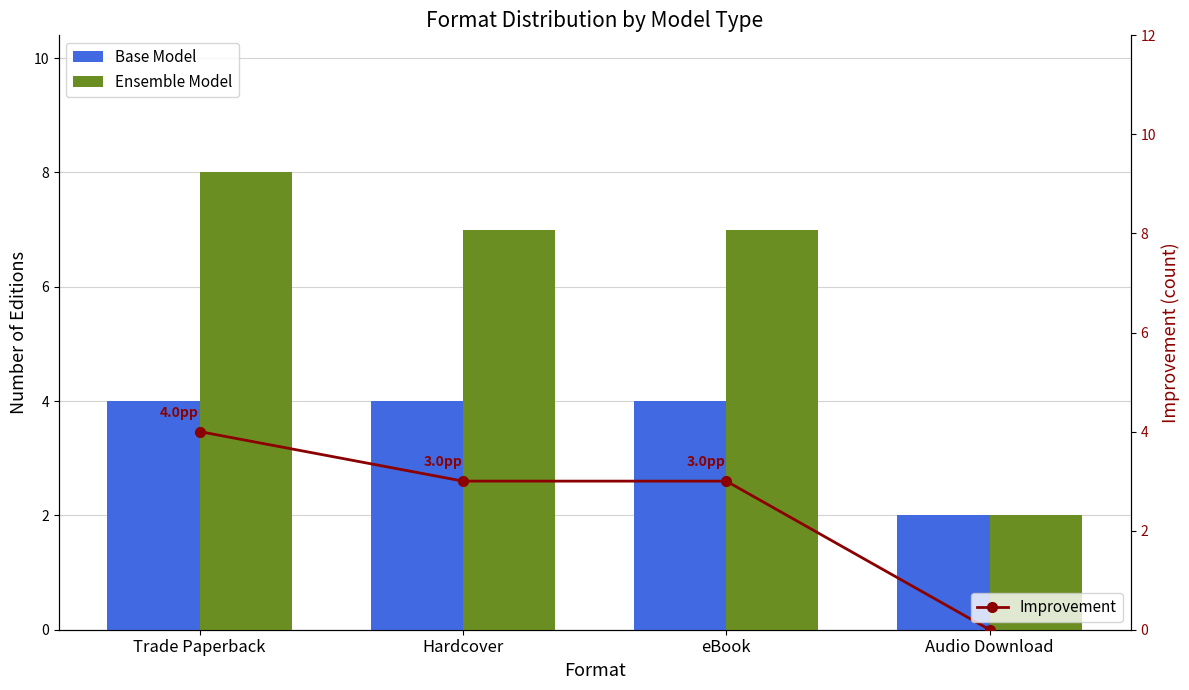

Is it true that Improvement equals 6 at Trade Paperback?

False